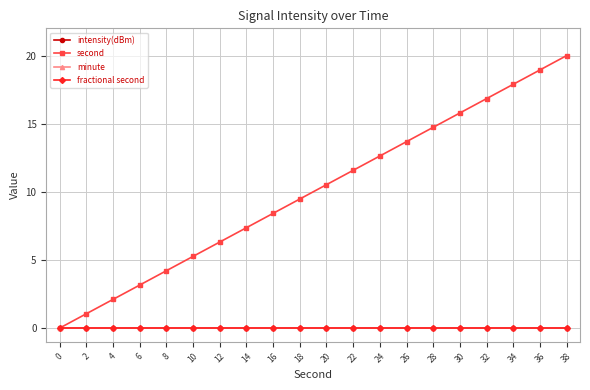

At how many categories does at least one series exceed 11?

9